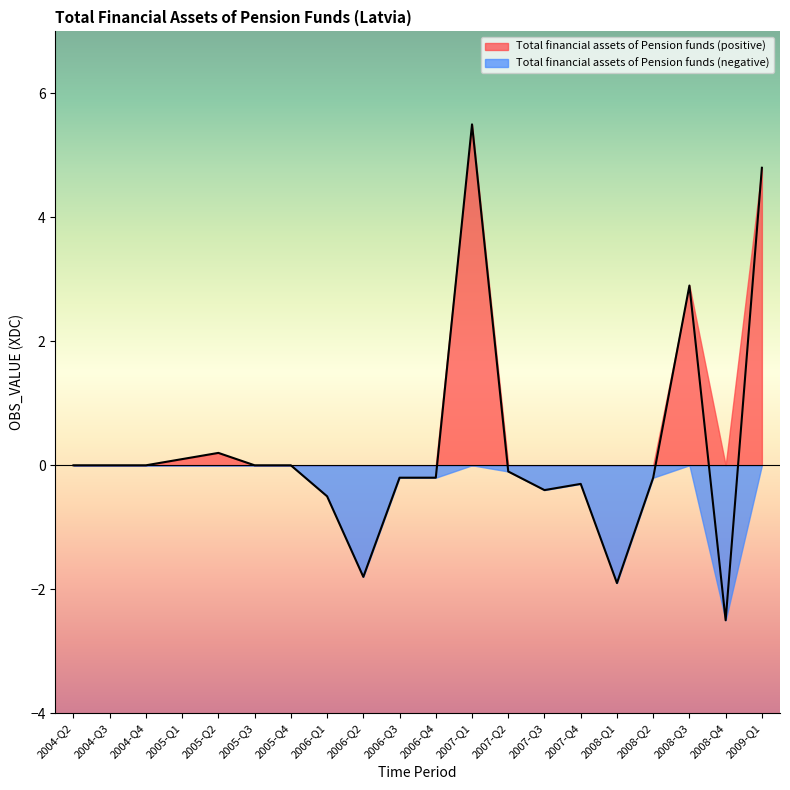

The chart shows a value of -1.1 at 2006-Q2. True or false?

False